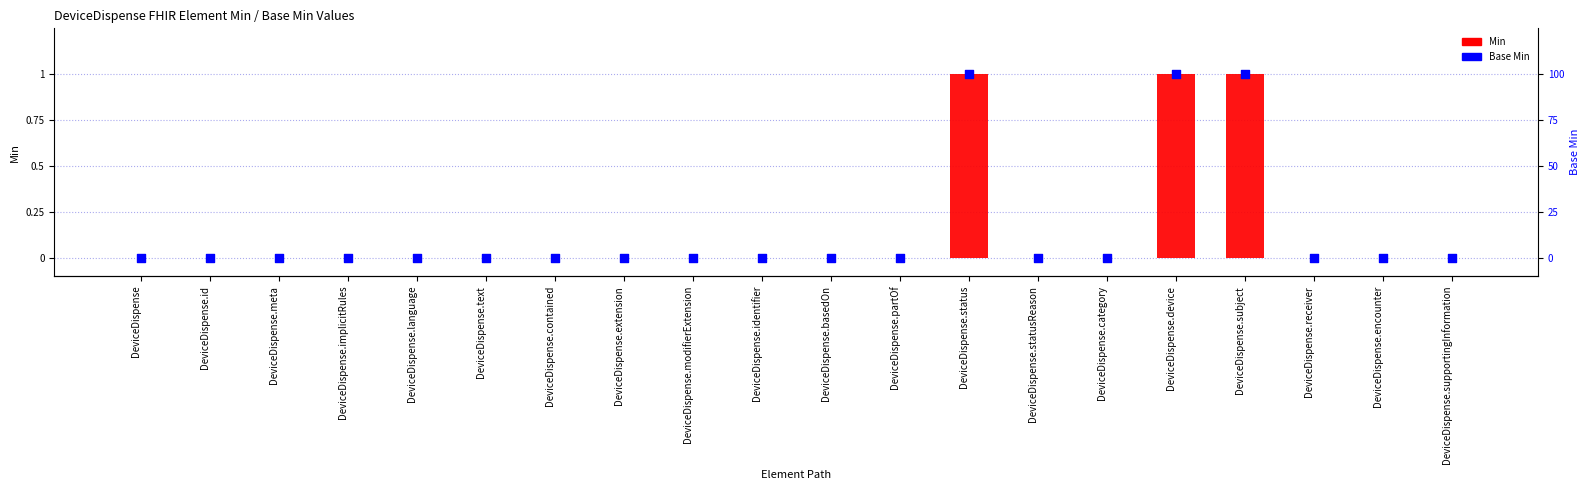

At how many categories does at least one series exceed 0?

3